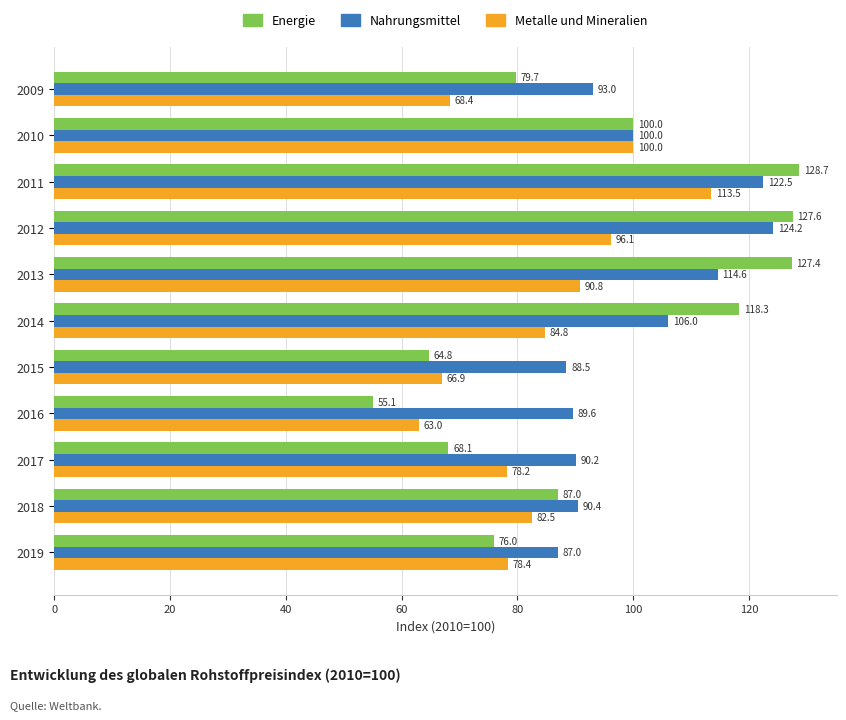

At which category is the sum across all series the highest?

2011